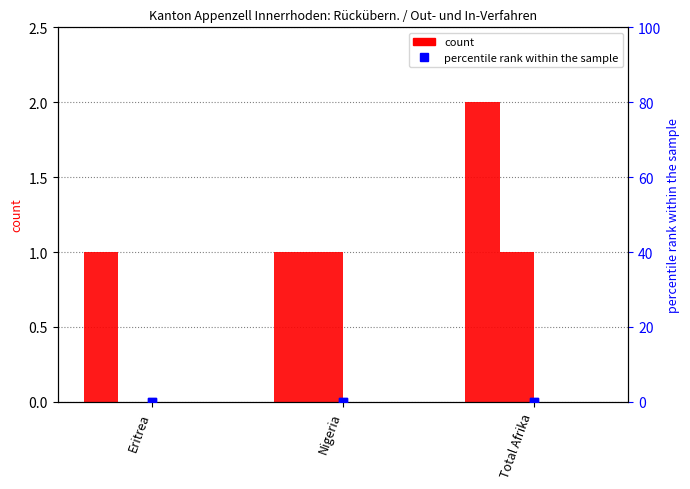

Which series reaches the minimum Y coordinate?

Uberstellungen Out